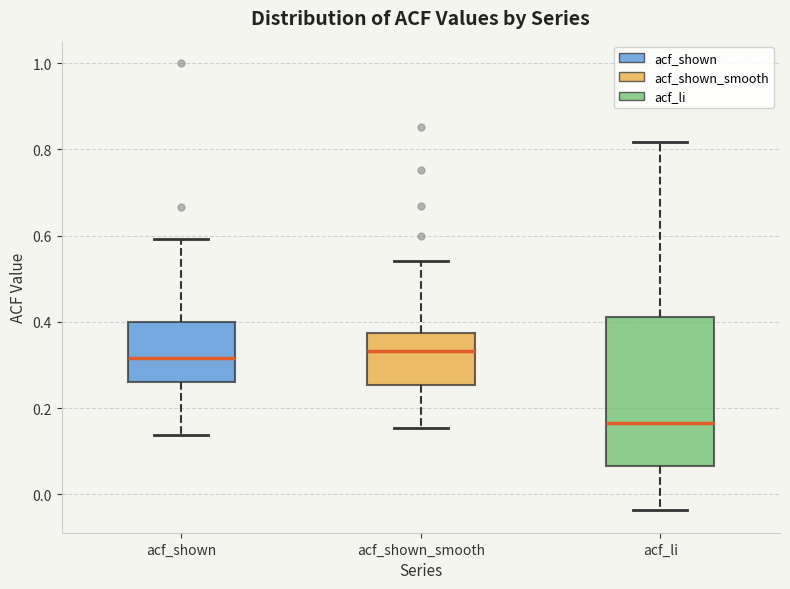

Where does the upper whisker of the box for acf_shown_smooth end on the y-axis? The values are not printed on the chart, so give them approximately, as read against the axis.

0.54